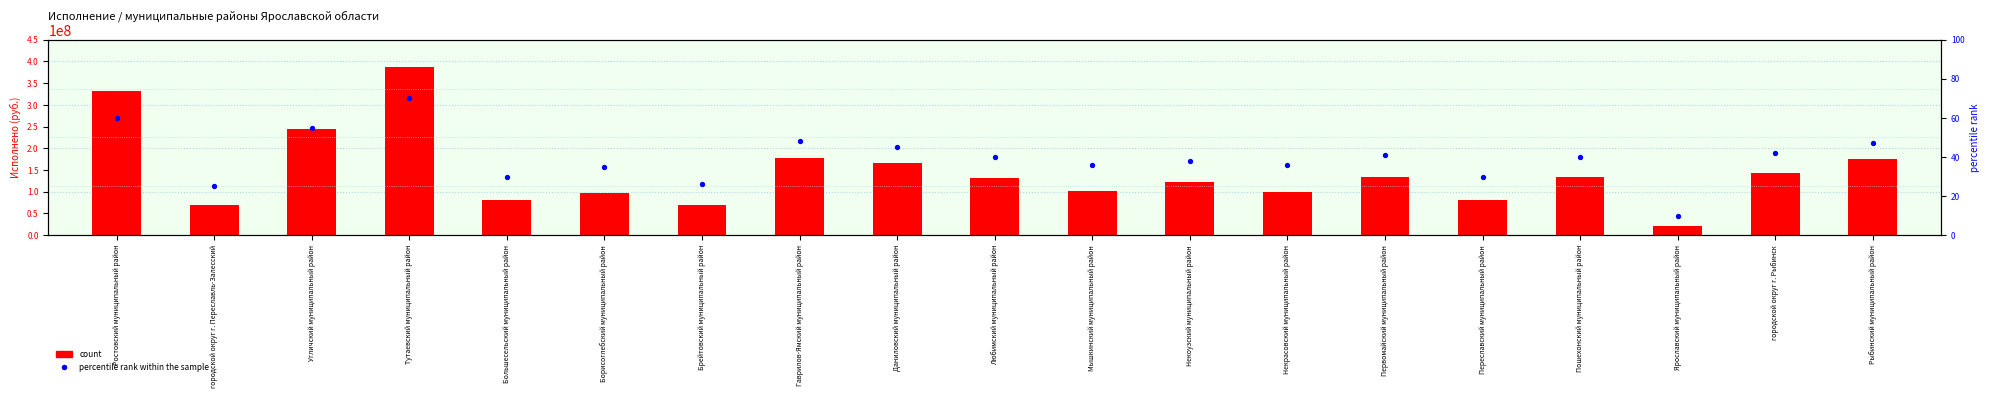

At which category is the sum across all series the highest?

Тутаевский муниципальный район